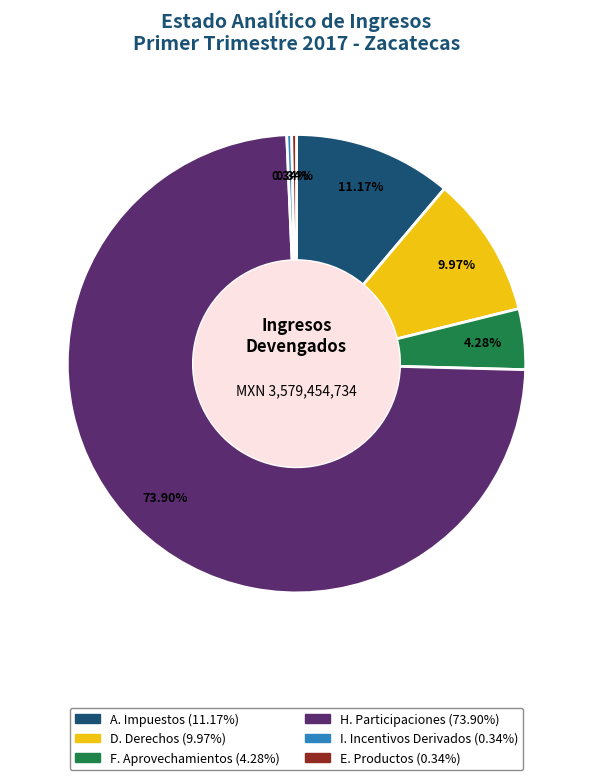

Is the sum of H. Participaciones and F. Aprovechamientos greater than half?

Yes